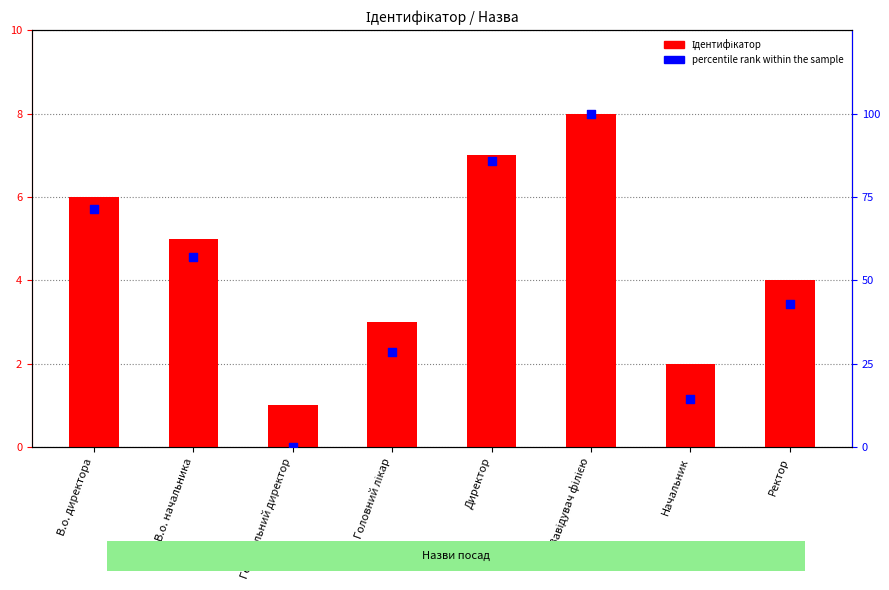

What are all the series names shown in the legend?

Ідентифікатор, percentile rank within the sample